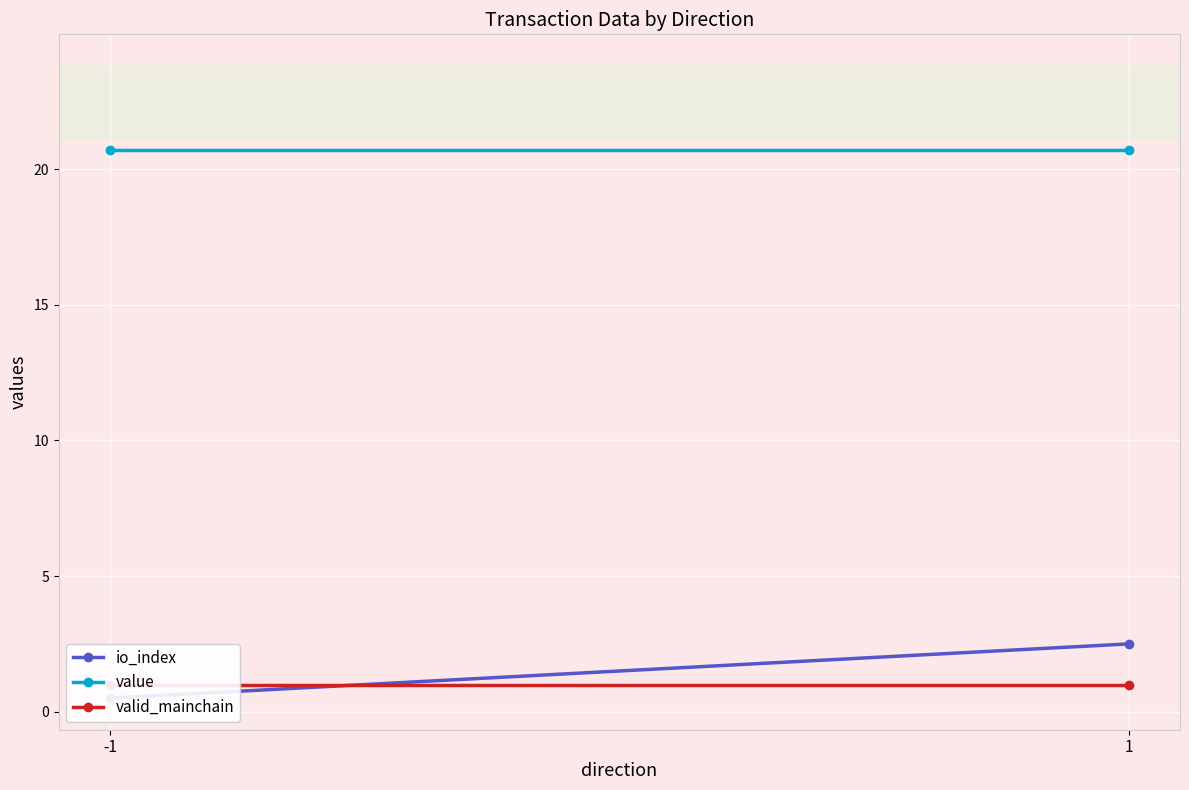

Between -1 and 1, which is larger?

1